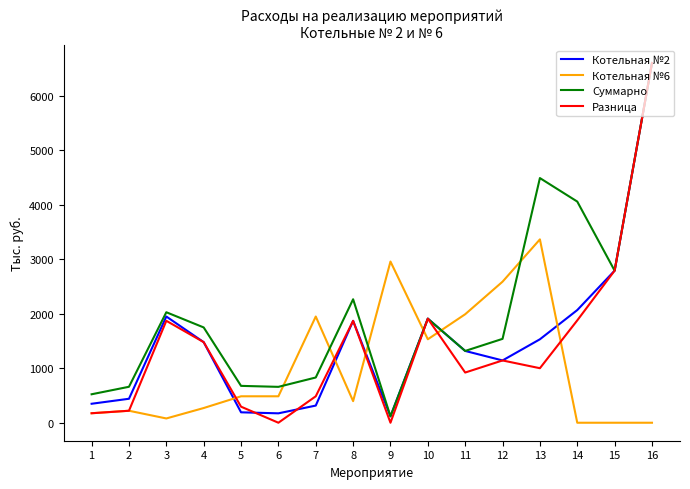

Between 1 and 7, which series saw the biggest shift?

Котельная №6